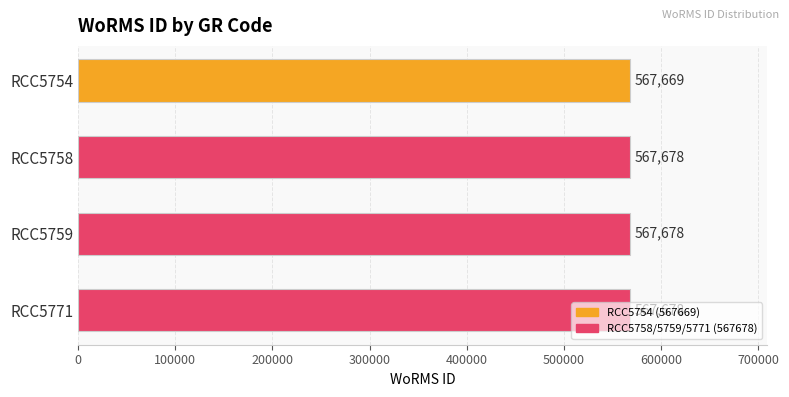

What is the approximate value at RCC5758?

567678